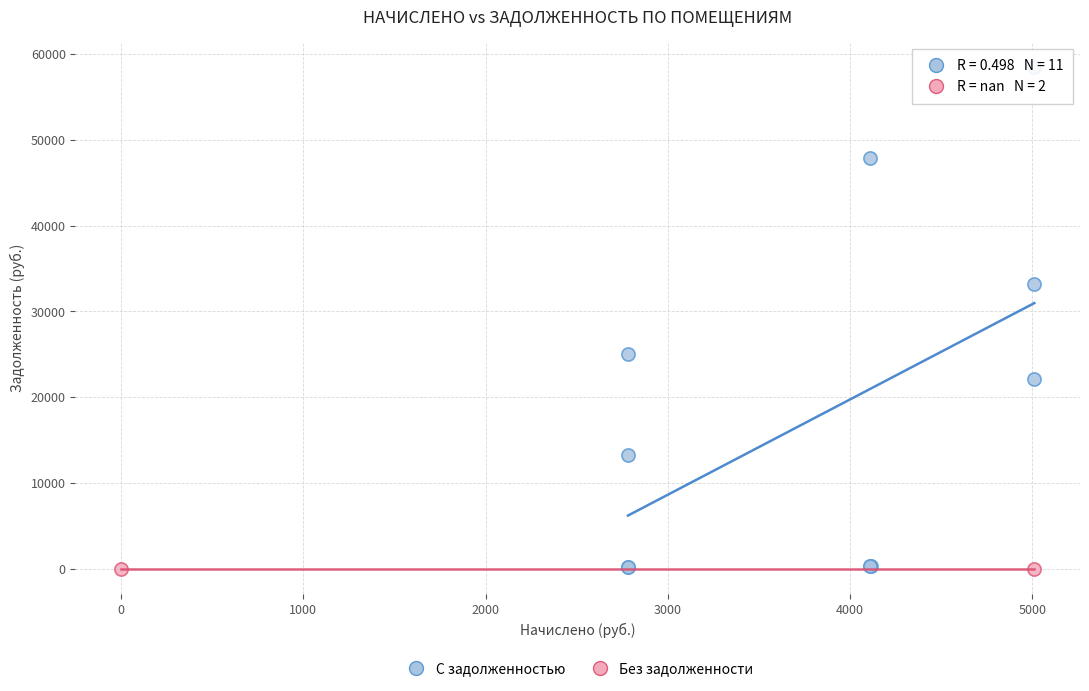

What are all the series names shown in the legend?

С задолженностью, Без задолженности